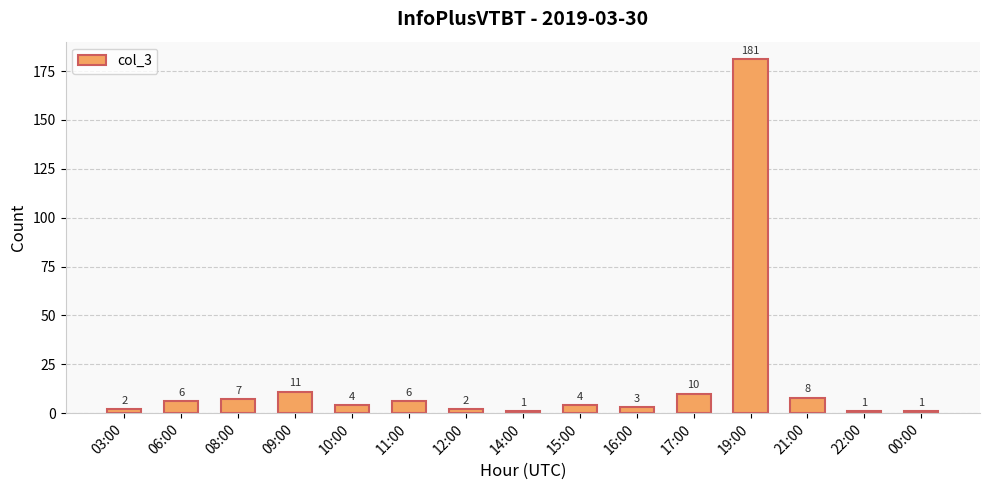

Count the number of categories in the chart.

15